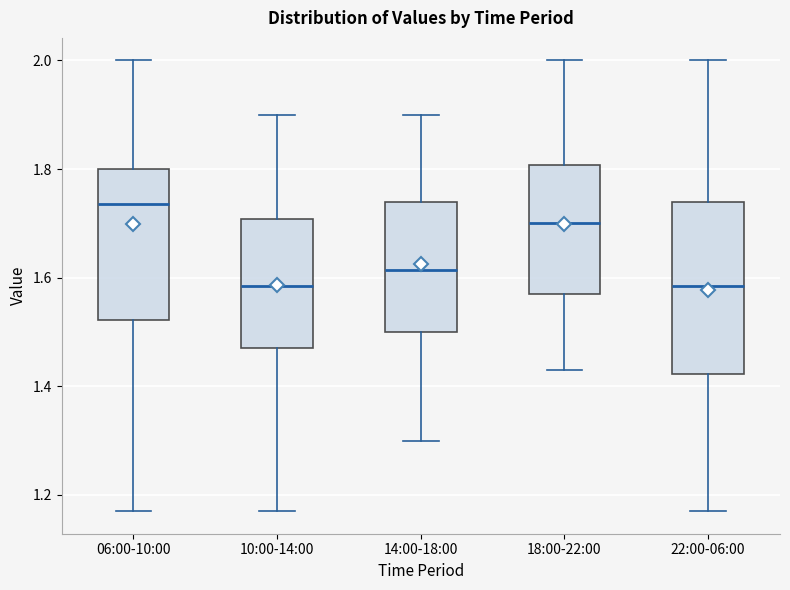

Reading left to right, transcribe this box plot: for each box, give where its median line is, the range the box spans, and where its two whiskers end, as read against the y-axis. The values are not printed on the chart, so give them approximately, as read against the axis.

06:00-10:00: median 1.74, box 1.52 to 1.80, whiskers 1.18 to 2.00
10:00-14:00: median 1.58, box 1.48 to 1.70, whiskers 1.18 to 1.90
14:00-18:00: median 1.62, box 1.50 to 1.74, whiskers 1.30 to 1.90
18:00-22:00: median 1.70, box 1.58 to 1.80, whiskers 1.44 to 2.00
22:00-06:00: median 1.58, box 1.42 to 1.74, whiskers 1.18 to 2.00